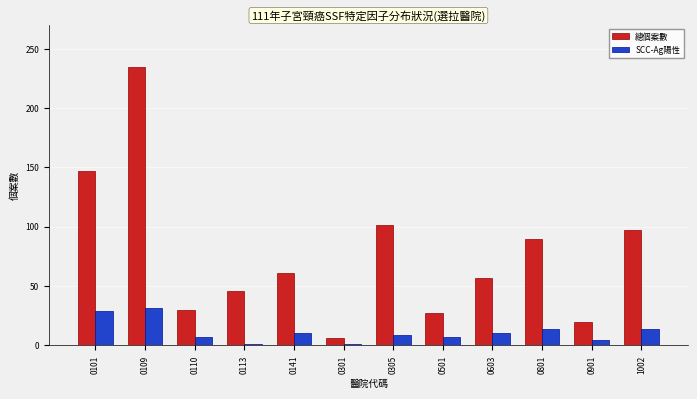

How many data points in 總個案數 are less than 61?

6